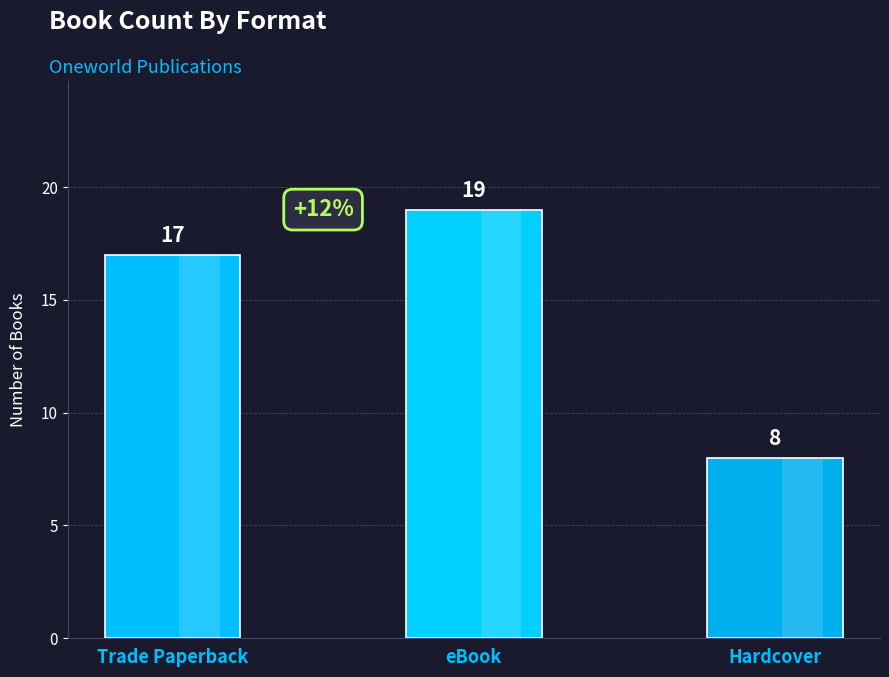

Are the bars horizontal?

No